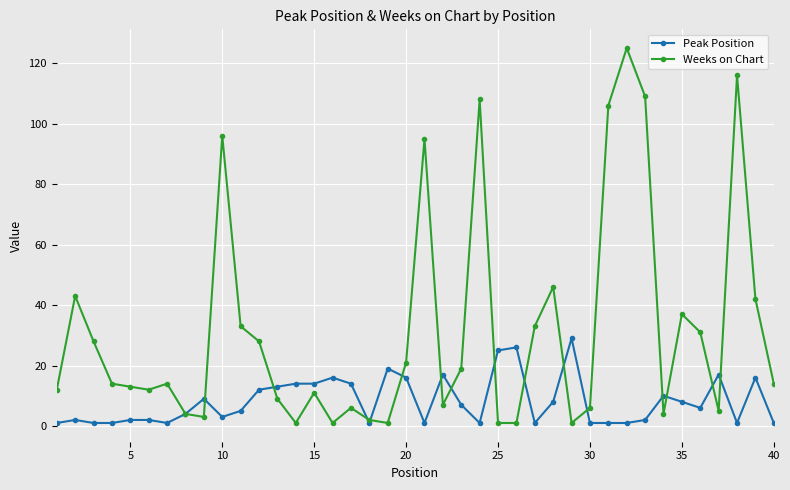

In Weeks on Chart, how many points are higher than both neighbors (excluding endpoints)?

11